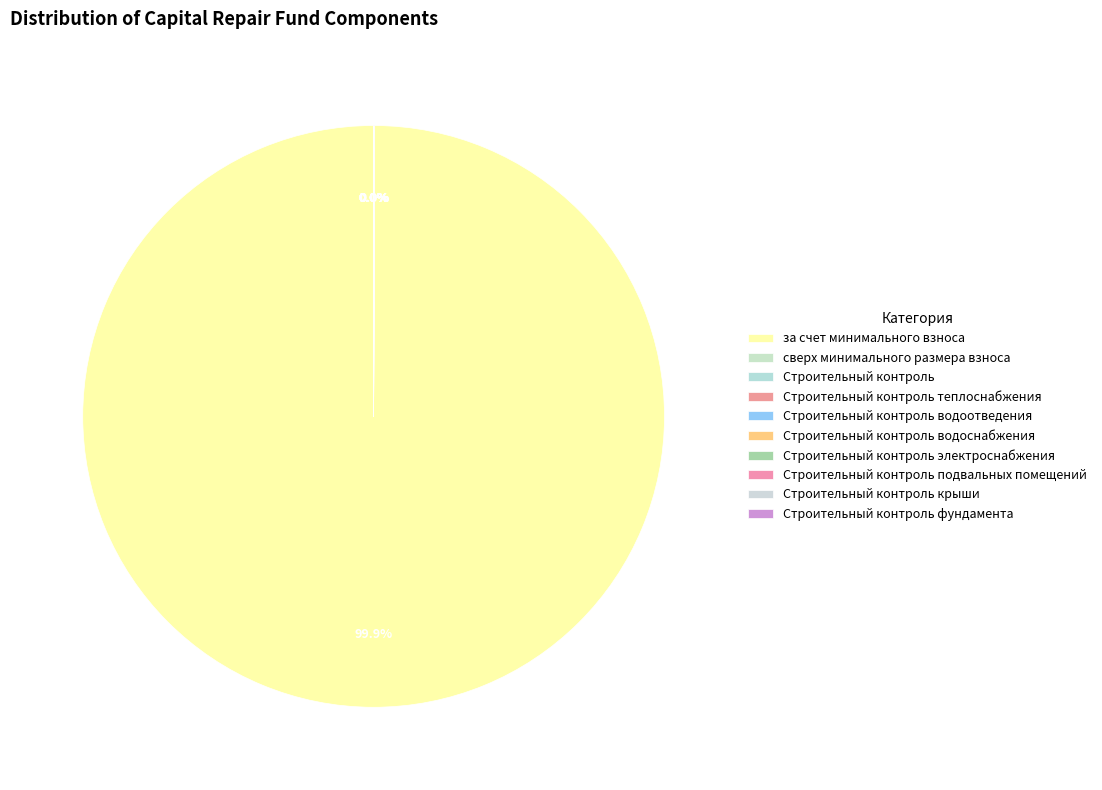

To the nearest percent, what is the average slice percentage?

10%